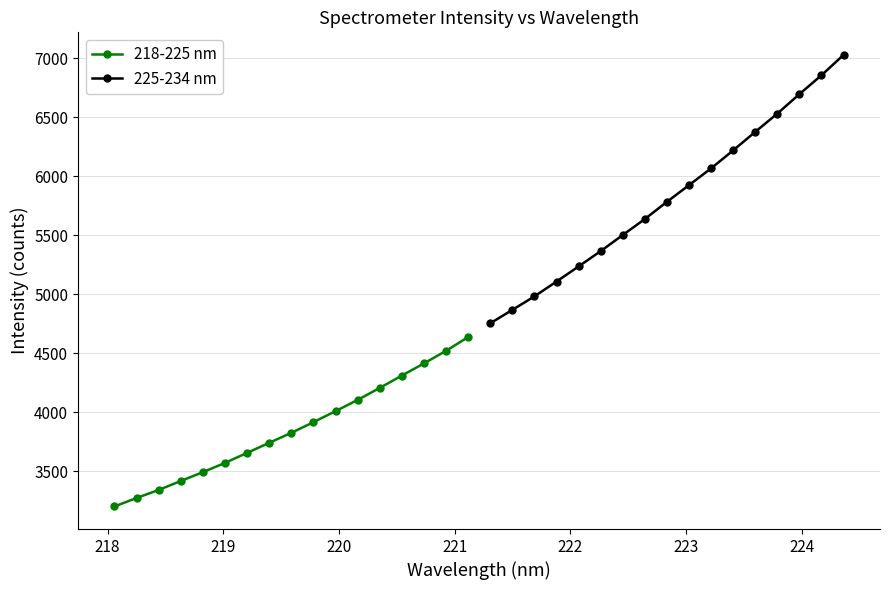

What is the minimum value for 225-234 nm?

4754.4